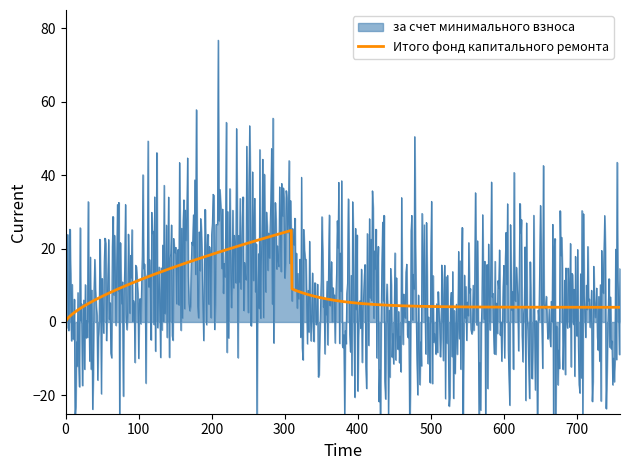

What is the highest value of the Итого фонд капитального ремонта series?

24.9